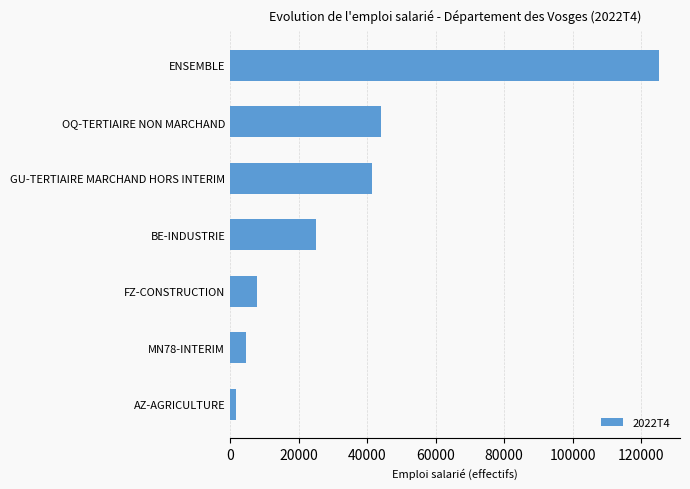

Rank the categories by value from highest to lowest.

ENSEMBLE, OQ-TERTIAIRE NON MARCHAND, GU-TERTIAIRE MARCHAND HORS INTERIM, BE-INDUSTRIE, FZ-CONSTRUCTION, MN78-INTERIM, AZ-AGRICULTURE